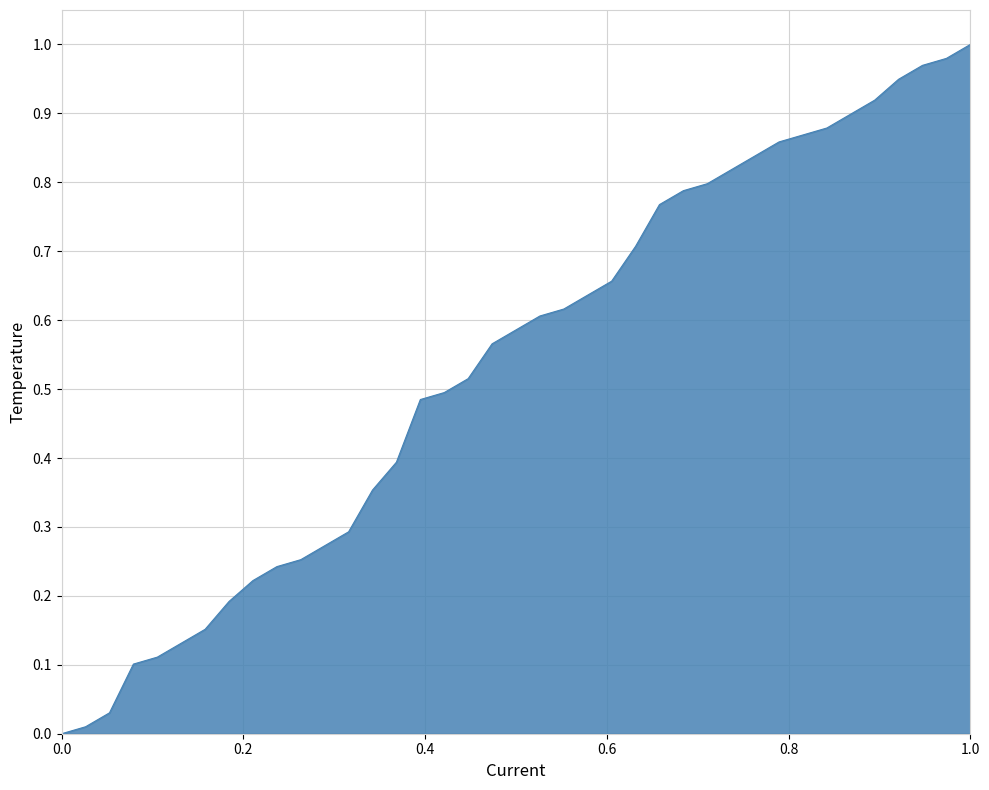

How many lines are shown in the chart?

1